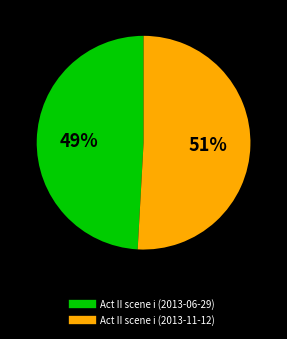

Is there any slice that represents more than half of the pie?

Yes